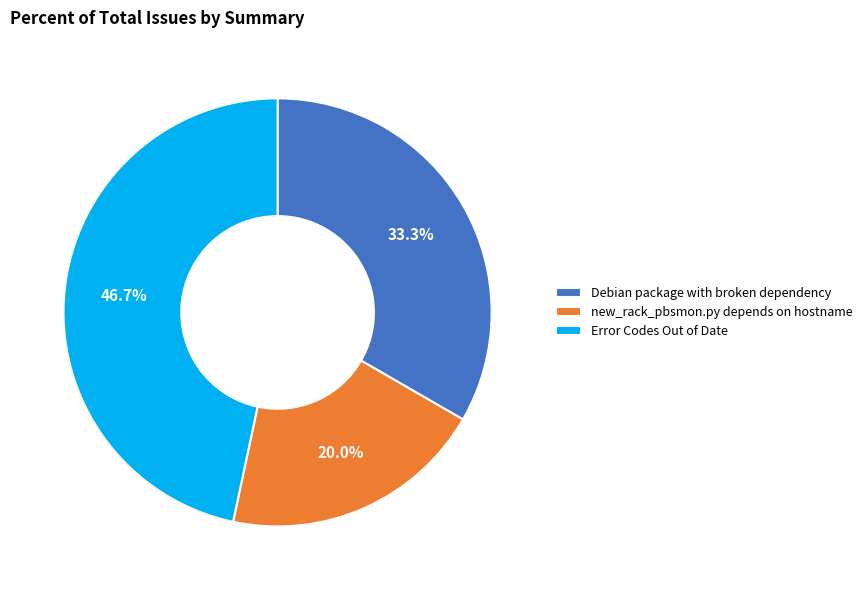

To the nearest percent, what is the average slice percentage?

33%